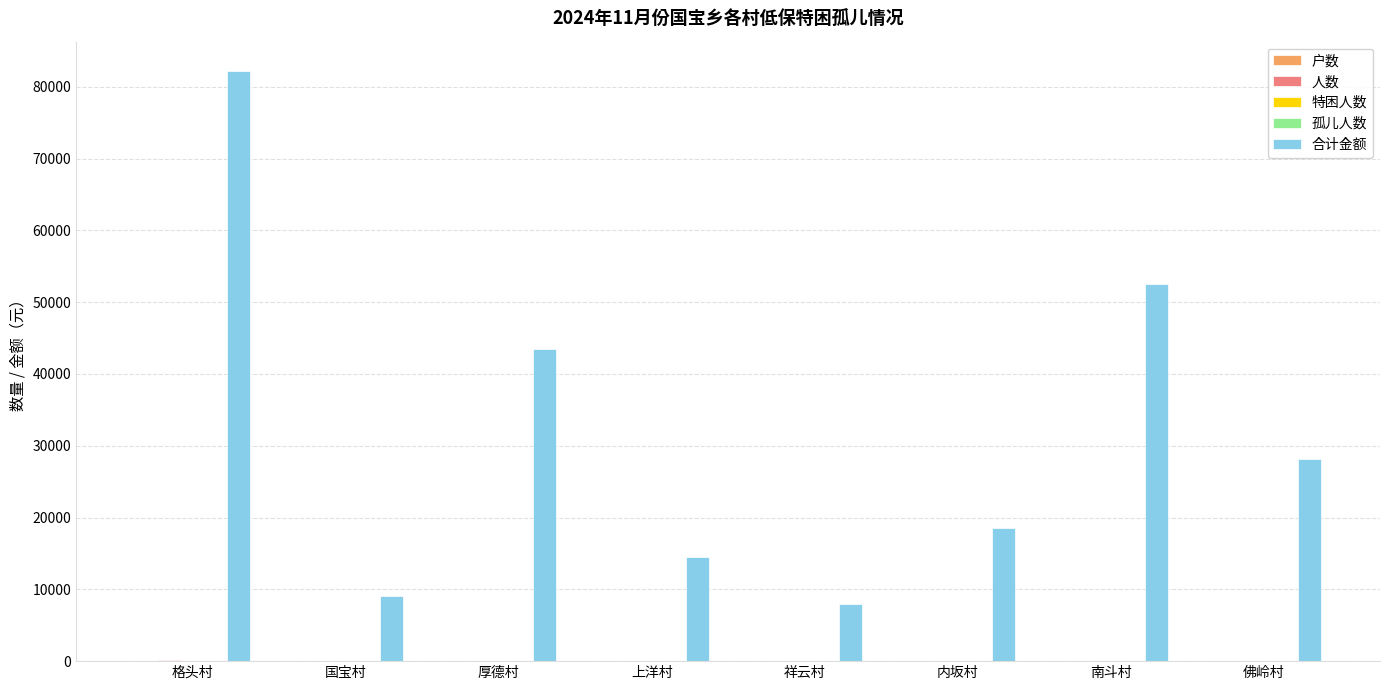

At which category is the sum across all series the highest?

格头村